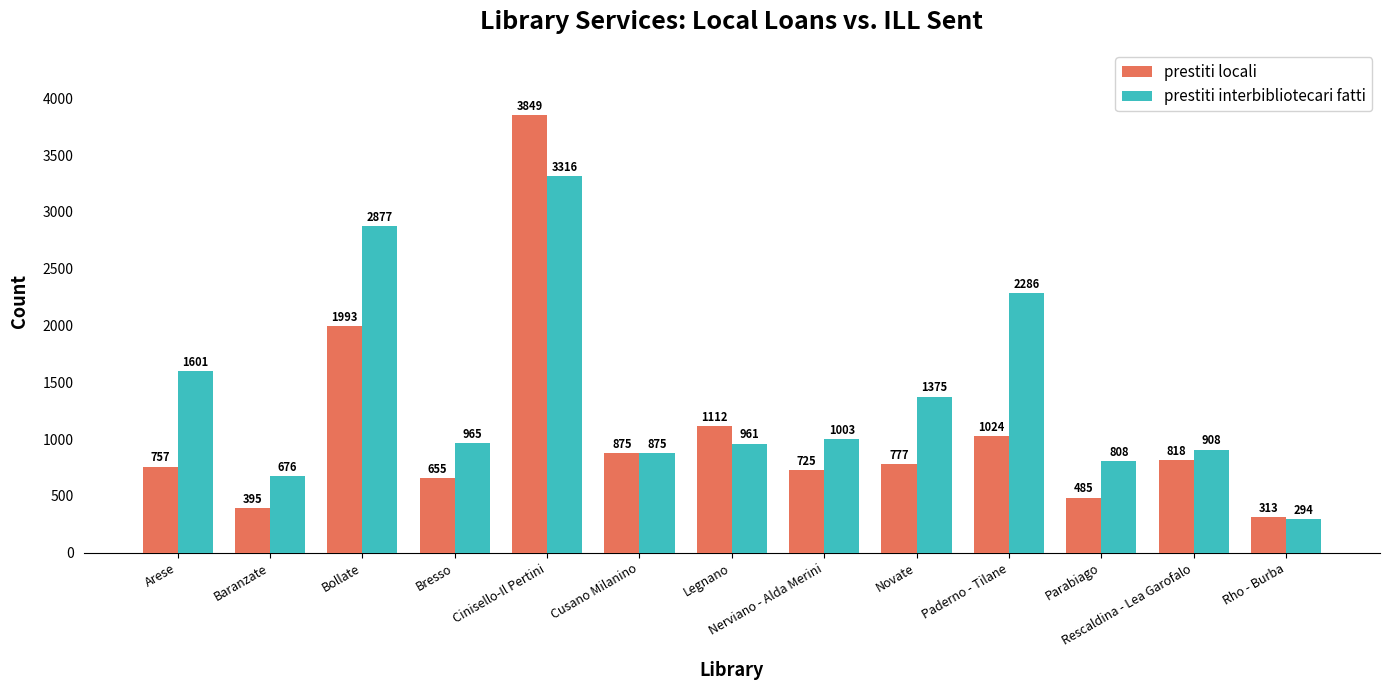

List the series in order of their peak value, lowest first.

prestiti interbibliotecari fatti, prestiti locali